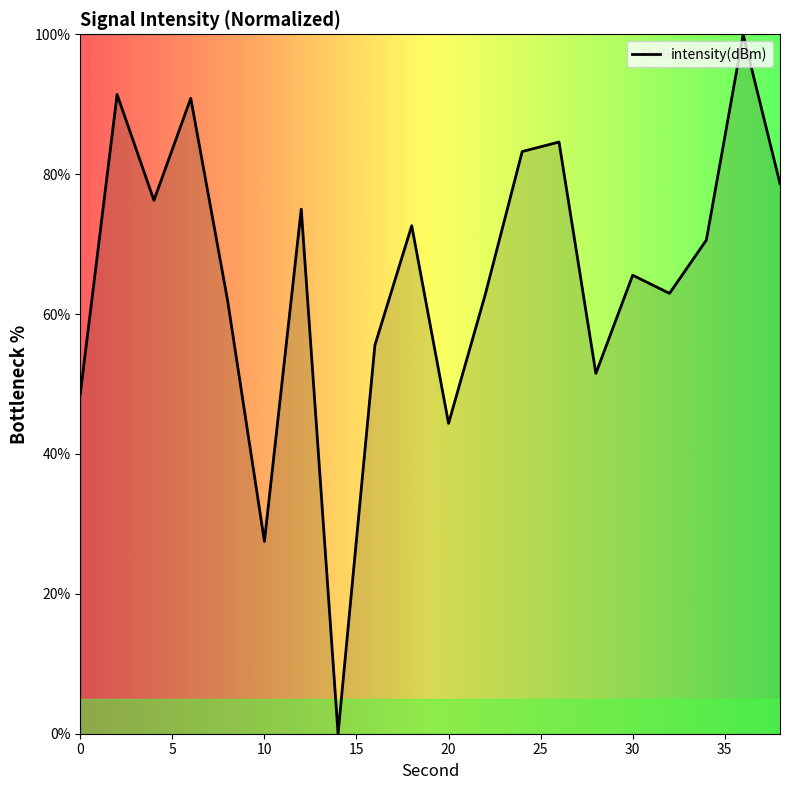

What is the greatest value displayed?

100.0